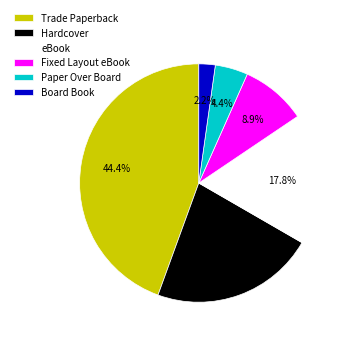

To the nearest percent, what is the average slice percentage?

17%